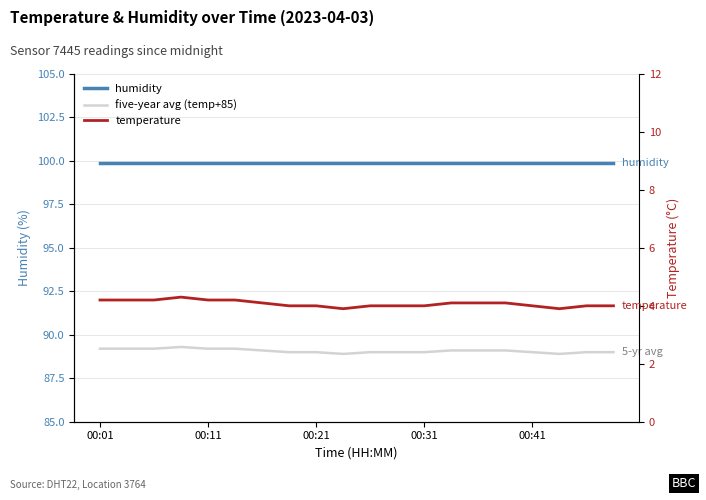

Count the five-year avg (temp+85) values in the range 89 to 90.

18